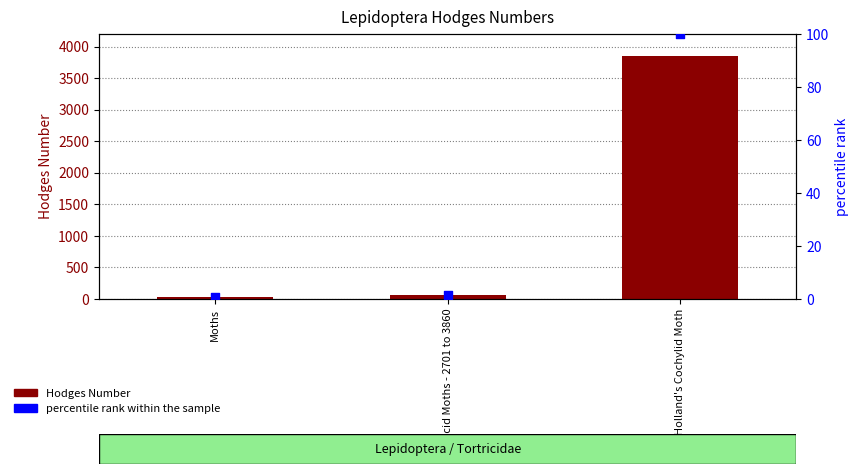

Which series contains the lowest Y value?

percentile rank within the sample